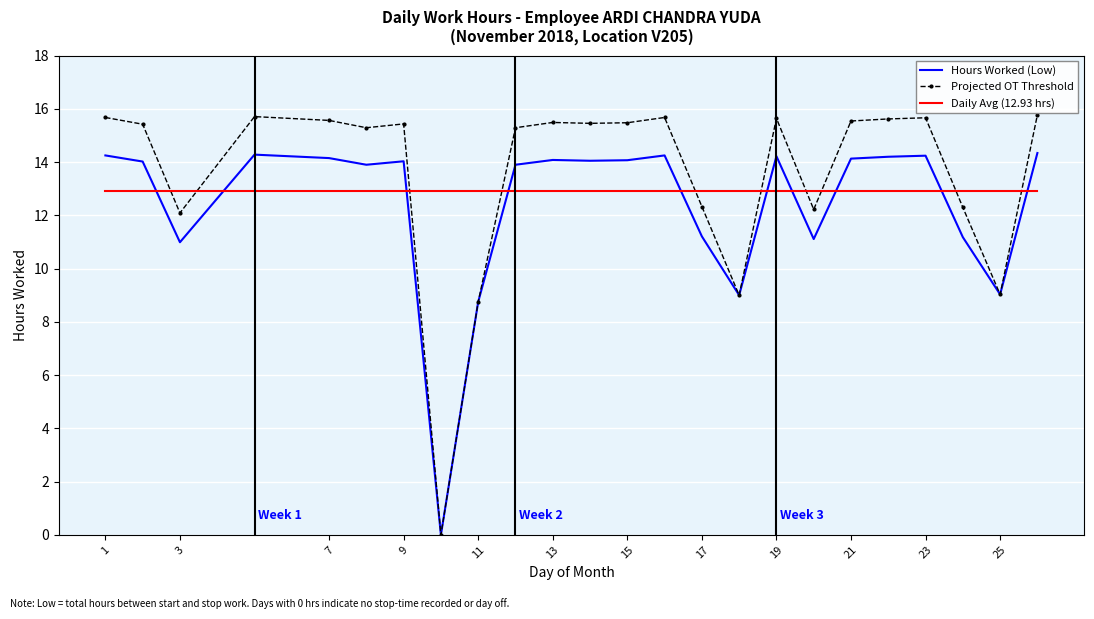

In Projected OT Threshold, how many points are lower than both neighbors (excluding endpoints)?

7